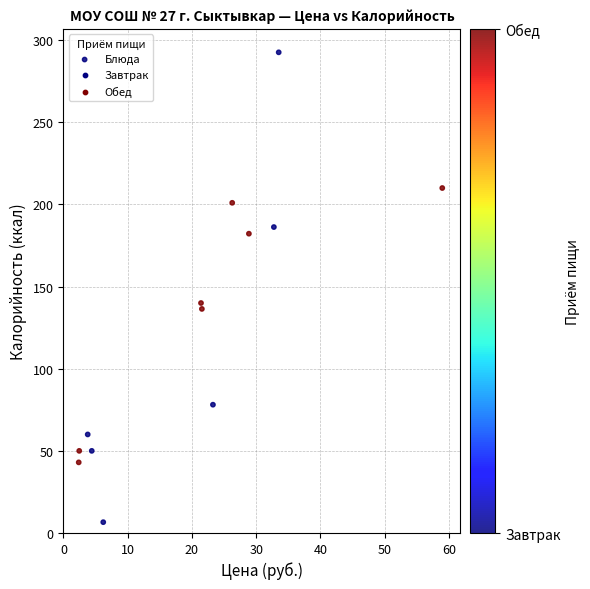

What is the range of X values (max minus min)?

56.6